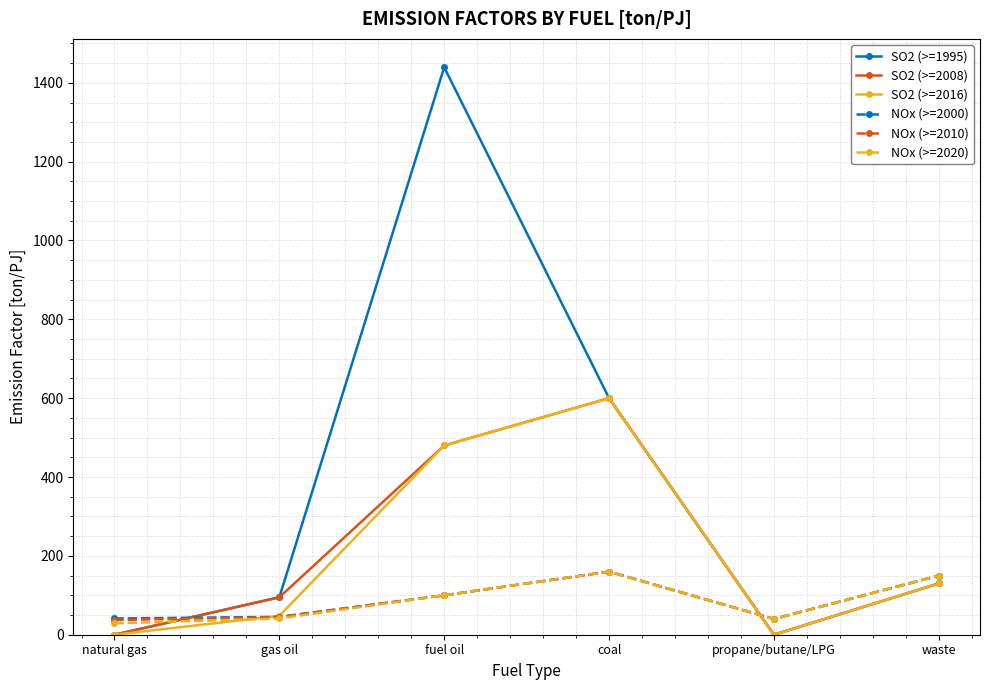

How many times do SO2 (>=2008) and NOx (>=2000) cross each other?

2